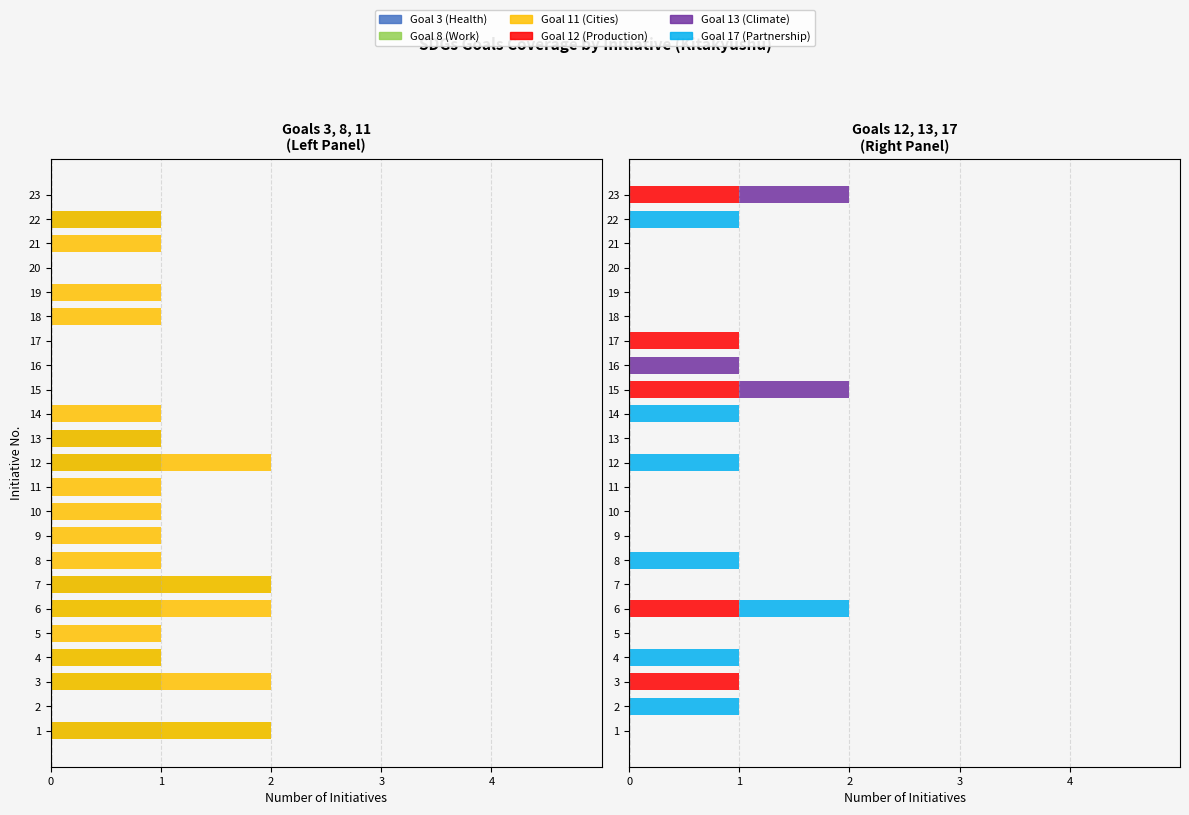

What is the total value across all series at 15?

2